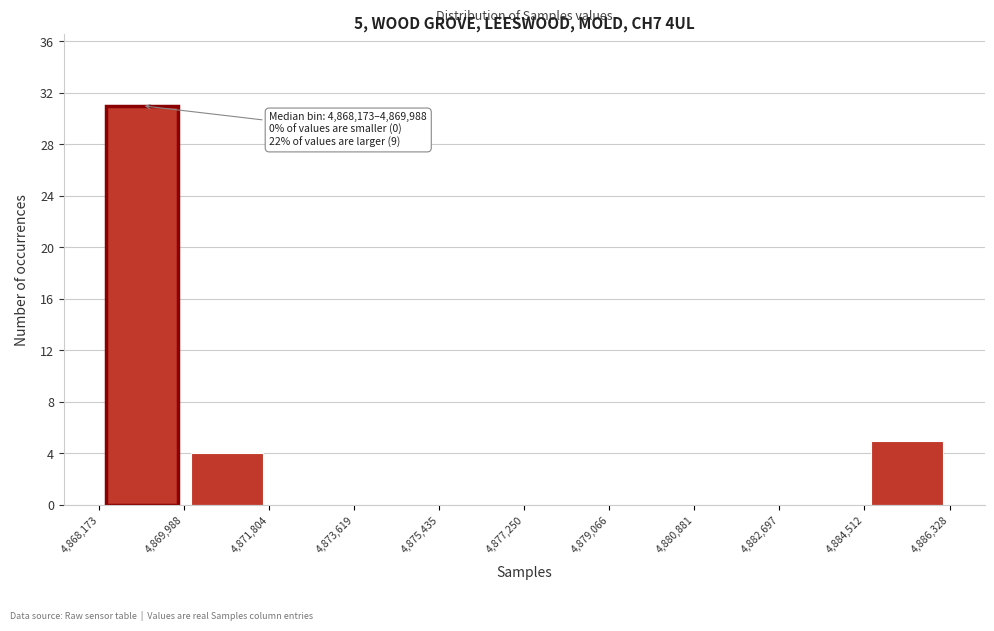

Which range on the x-axis has the tallest bar?

4,868,173 to 4,869,988